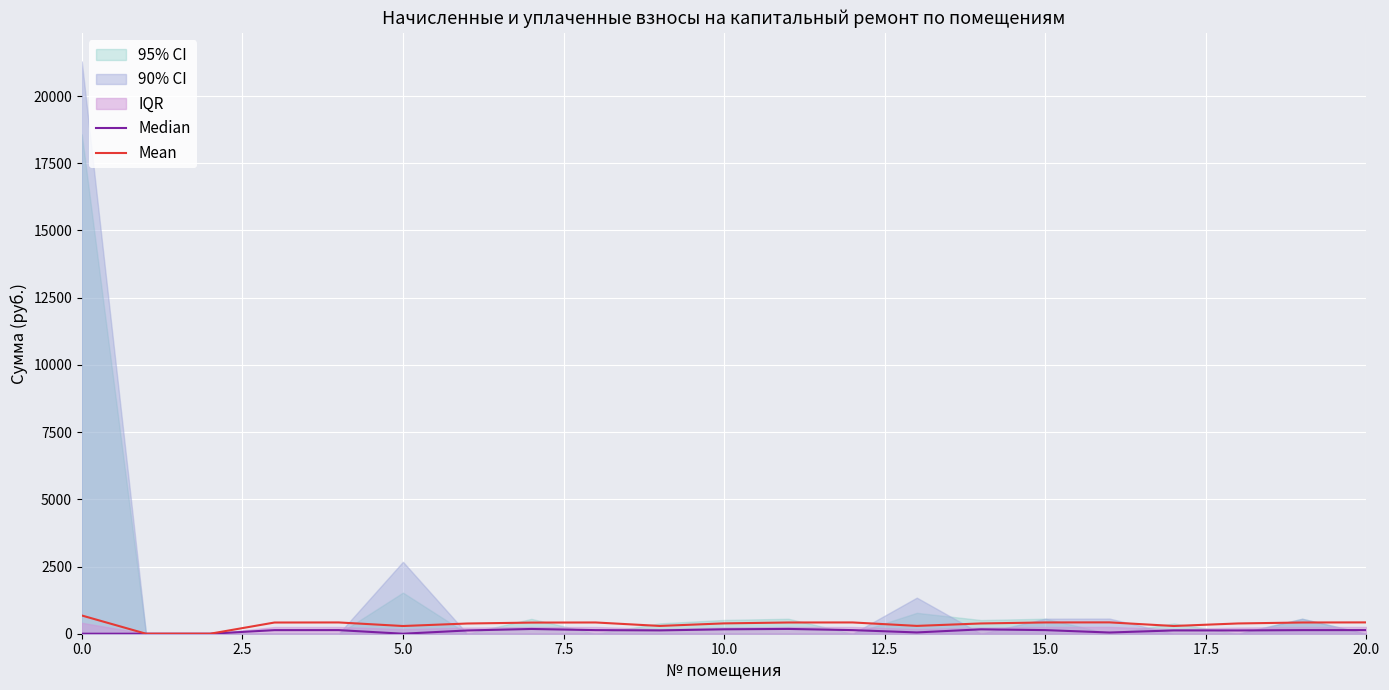

At which label is Median closest to 89?

15.0